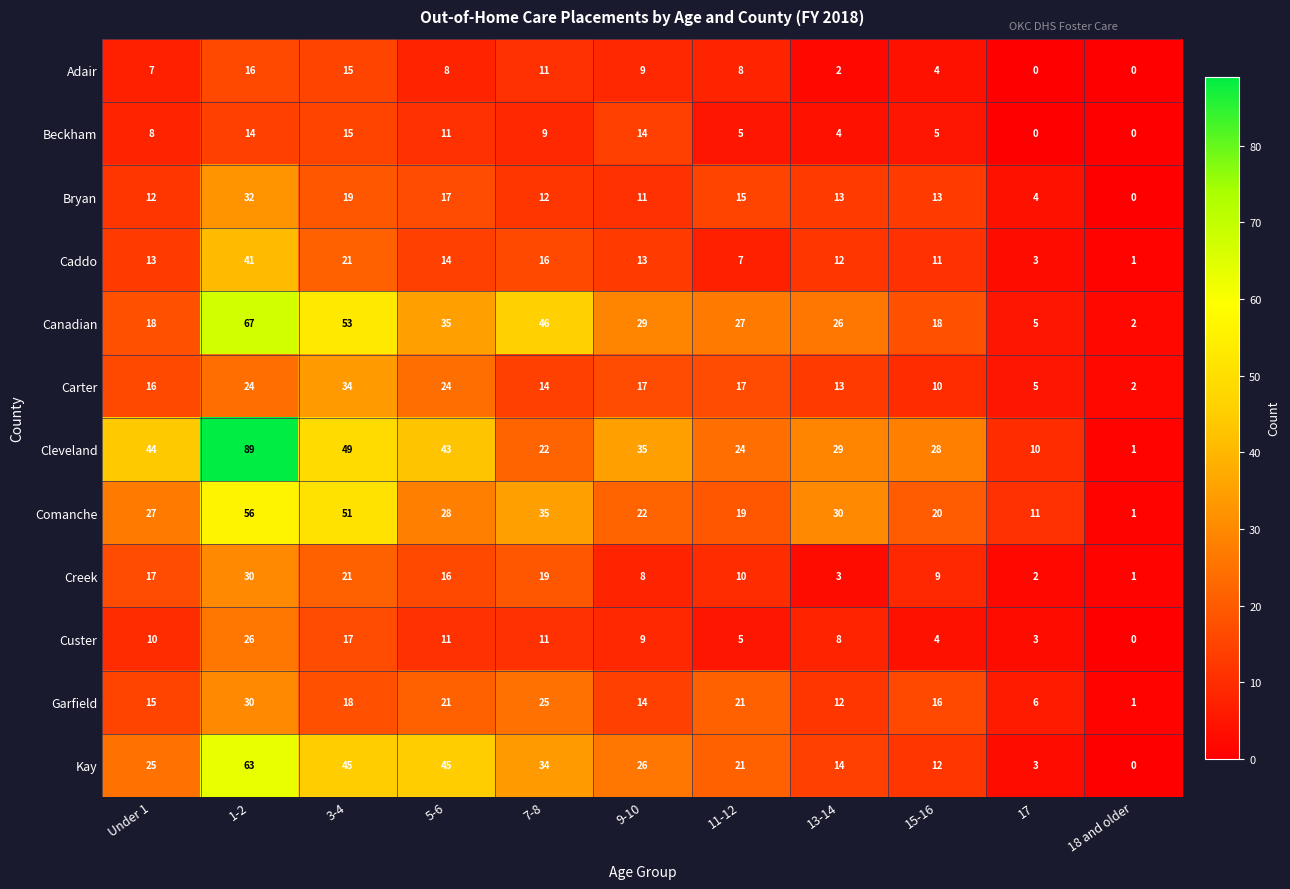

List the labels in order of Creek value, largest first.

1-2, 3-4, 7-8, Under 1, 5-6, 11-12, 15-16, 9-10, 13-14, 17, 18 and older